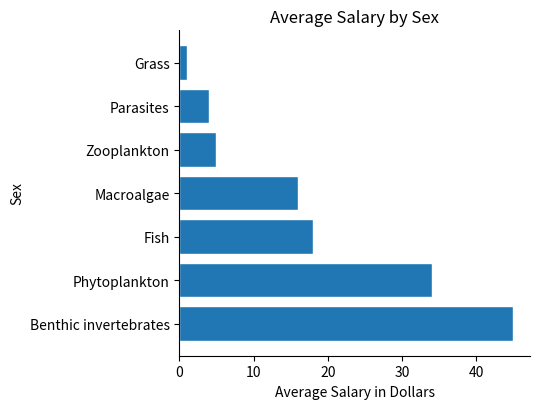

What is the difference between the maximum and minimum values?

44